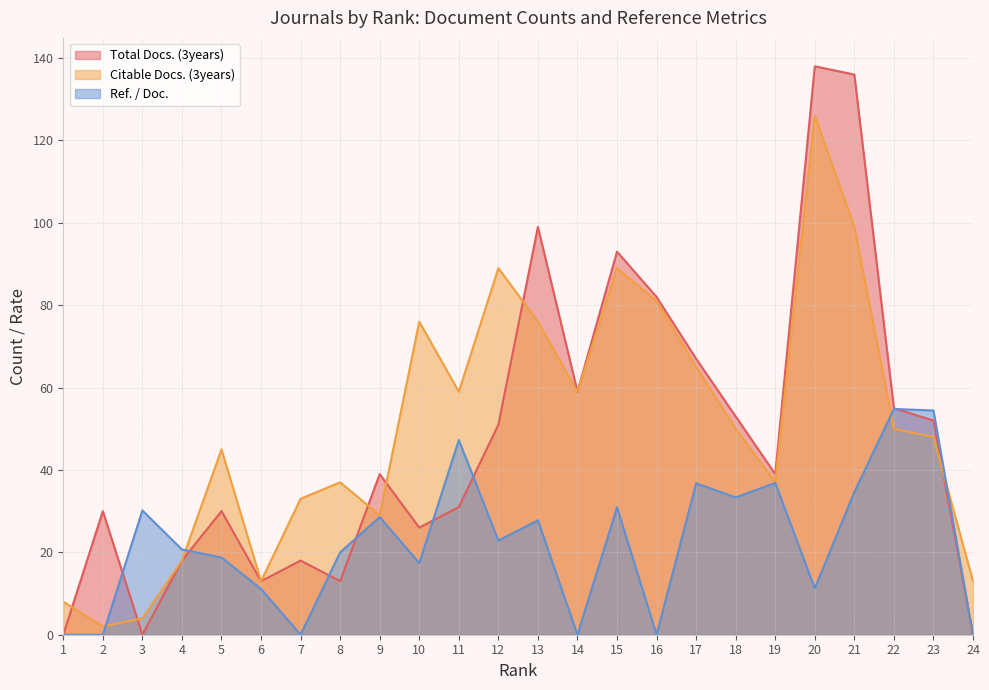

Where is the first local minimum for Citable Docs. (3years)?

2